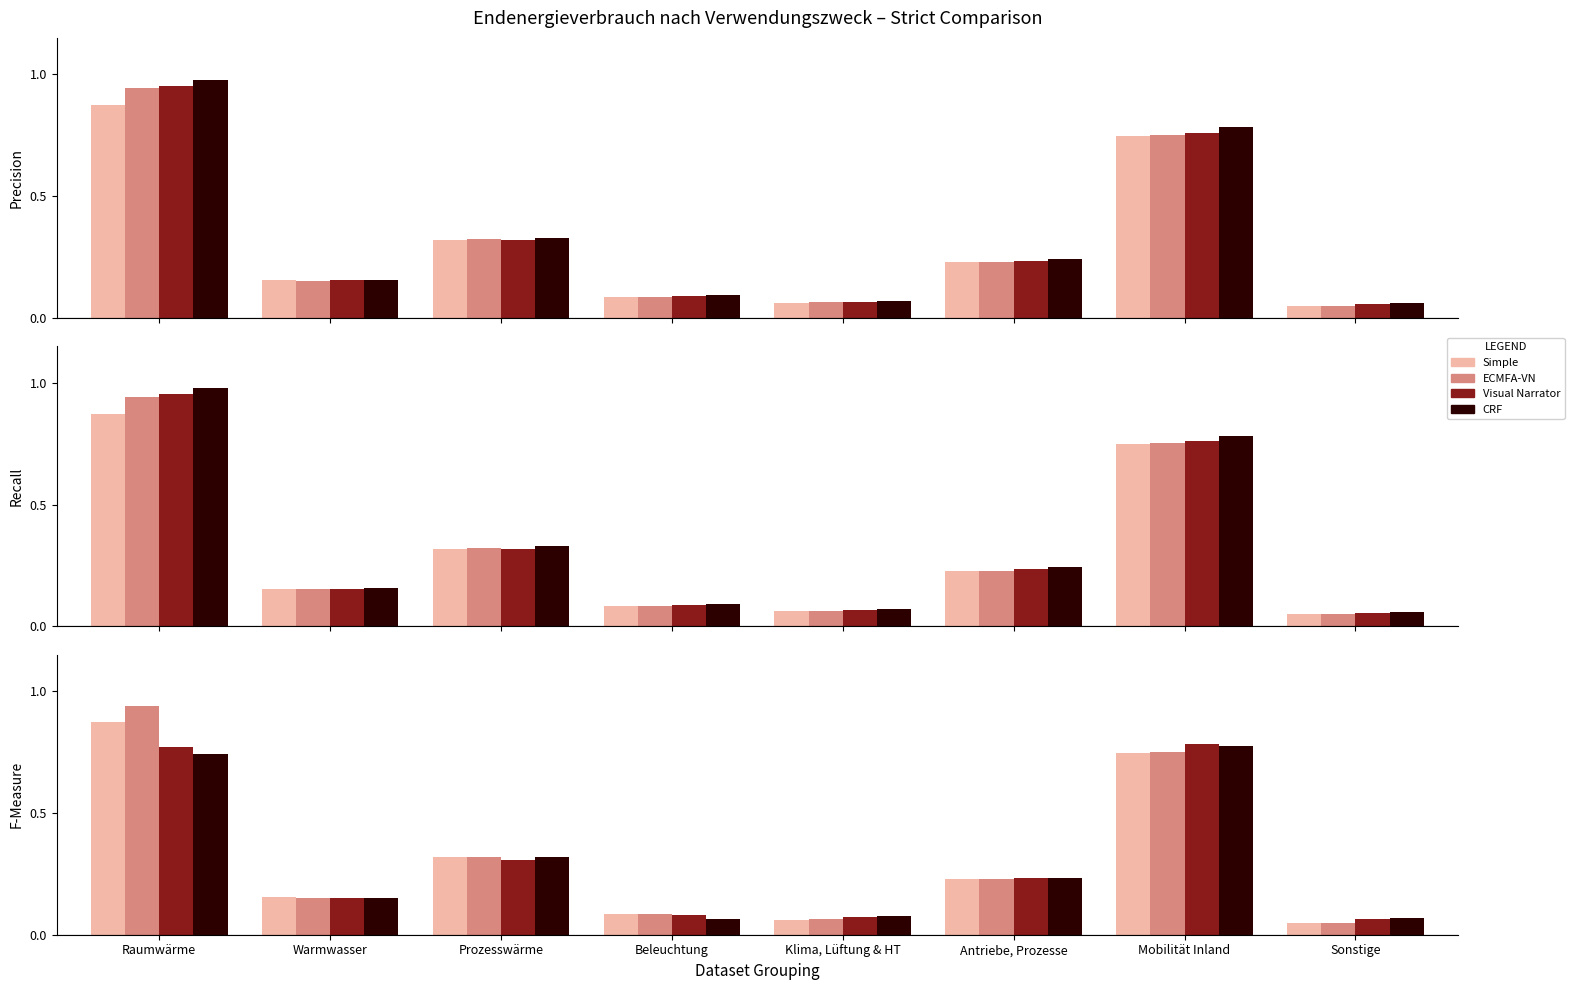

Which category has the highest value in the ECMFA-VN series?

Raumwärme